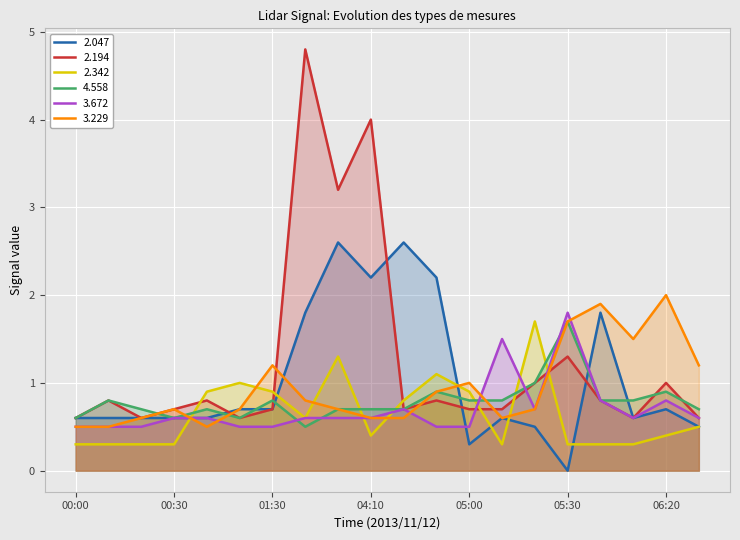

How many lines are shown in the chart?

6